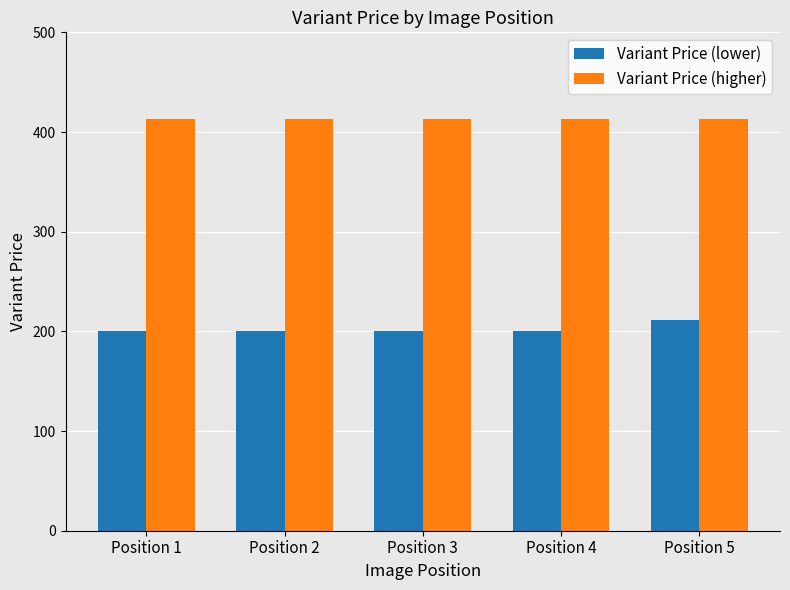

List the series in order of their peak value, highest first.

Variant Price (higher), Variant Price (lower)